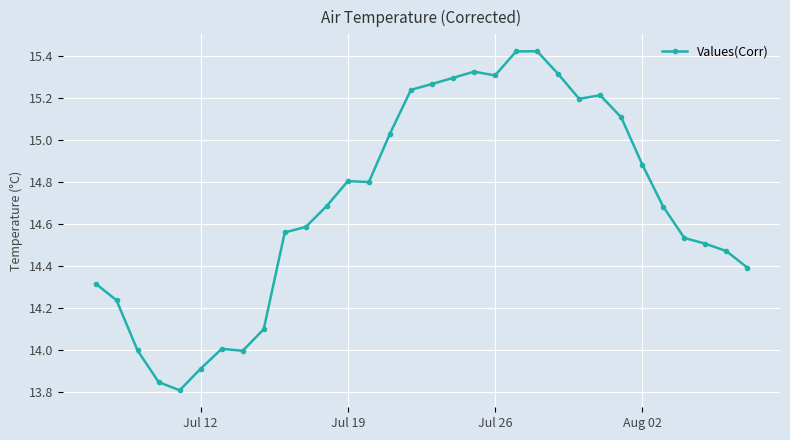

True or false: the data has more than 0 interior local peaks.

True